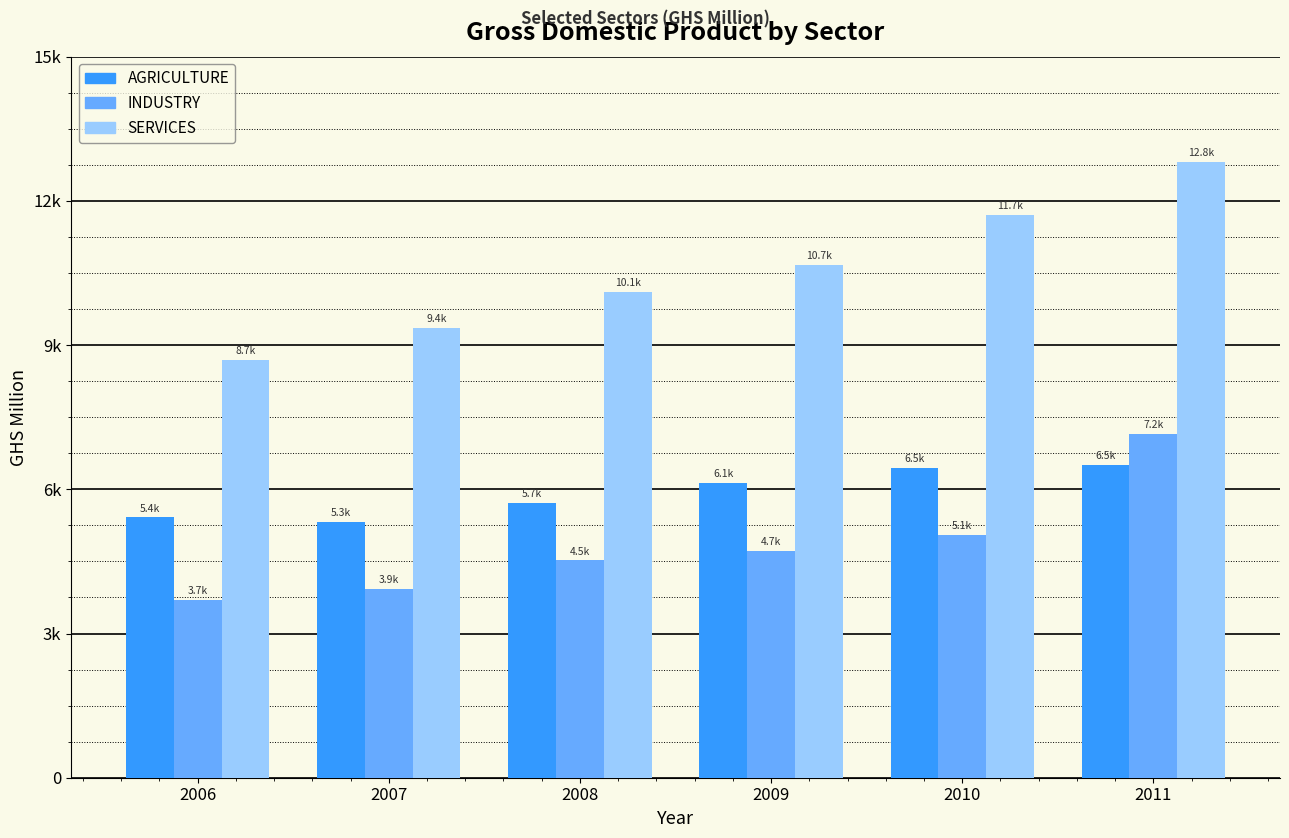

Are the bars grouped side by side (vs. stacked)?

Yes